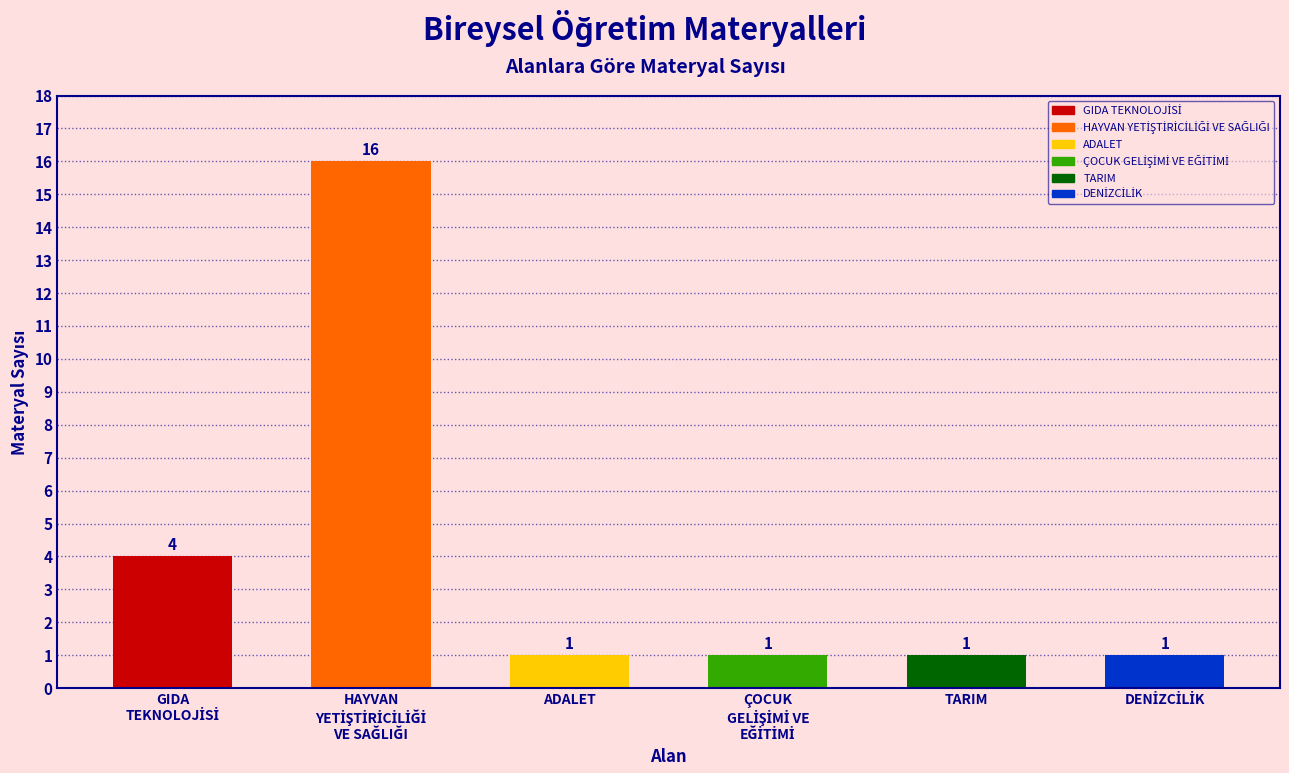

The value at ADALET is 0. True or false?

False